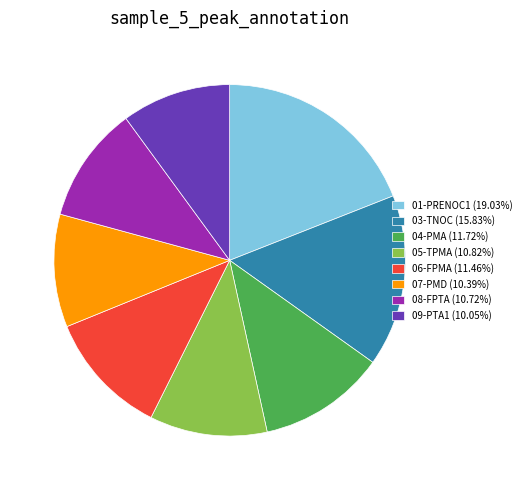

Count the number of slices in the pie.

8